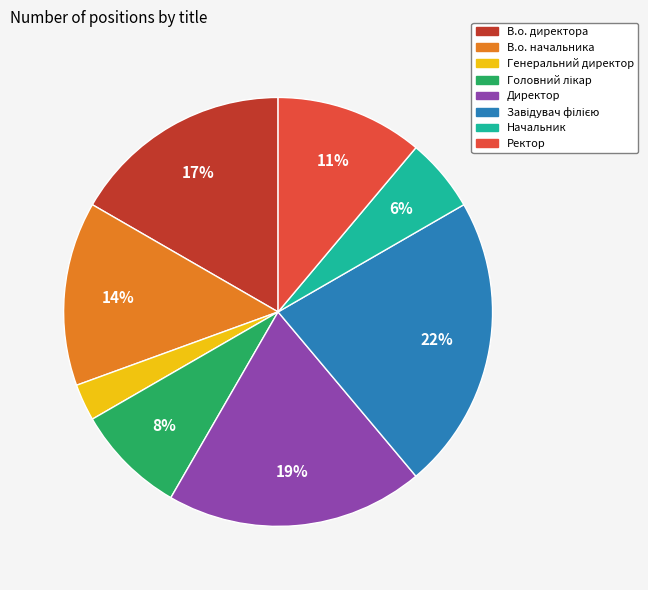

Does Генеральний директор account for over 50% of the chart?

No